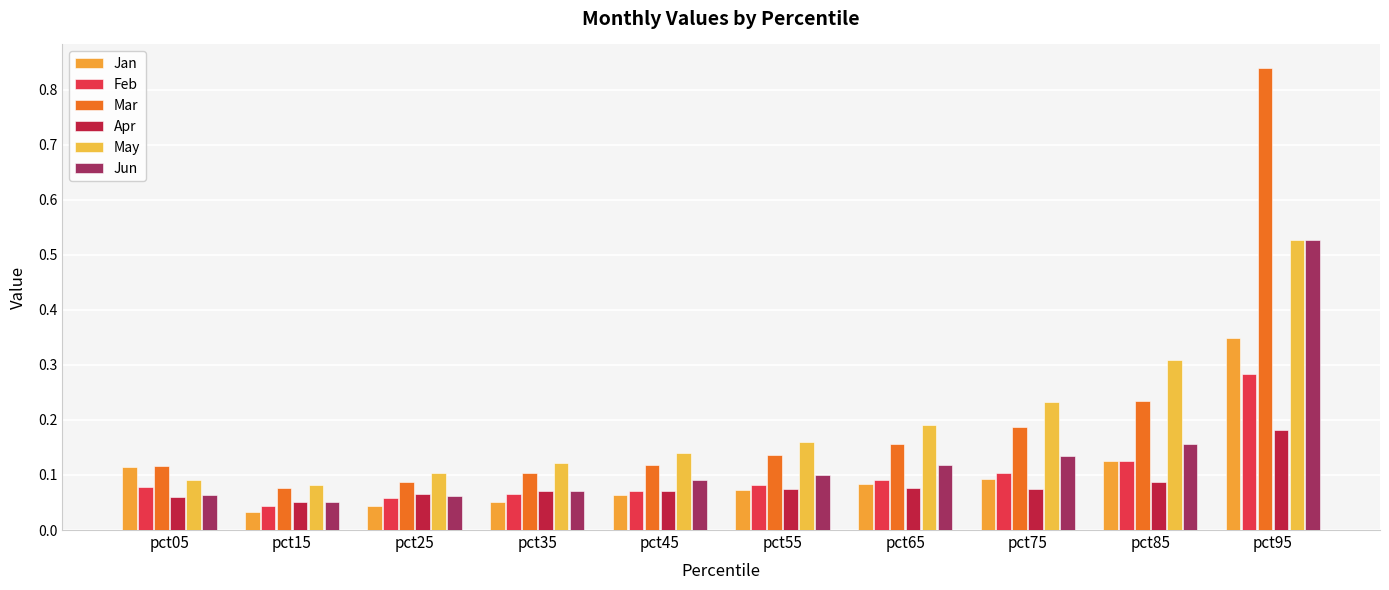

What is the minimum value for May?

0.1